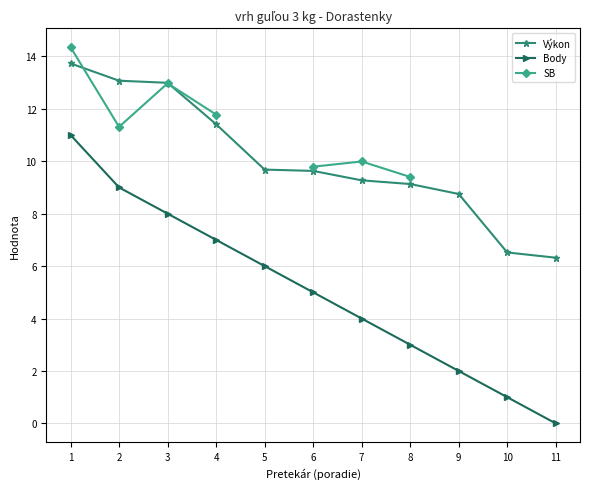

What is the approximate value of Body at 8?

3.0